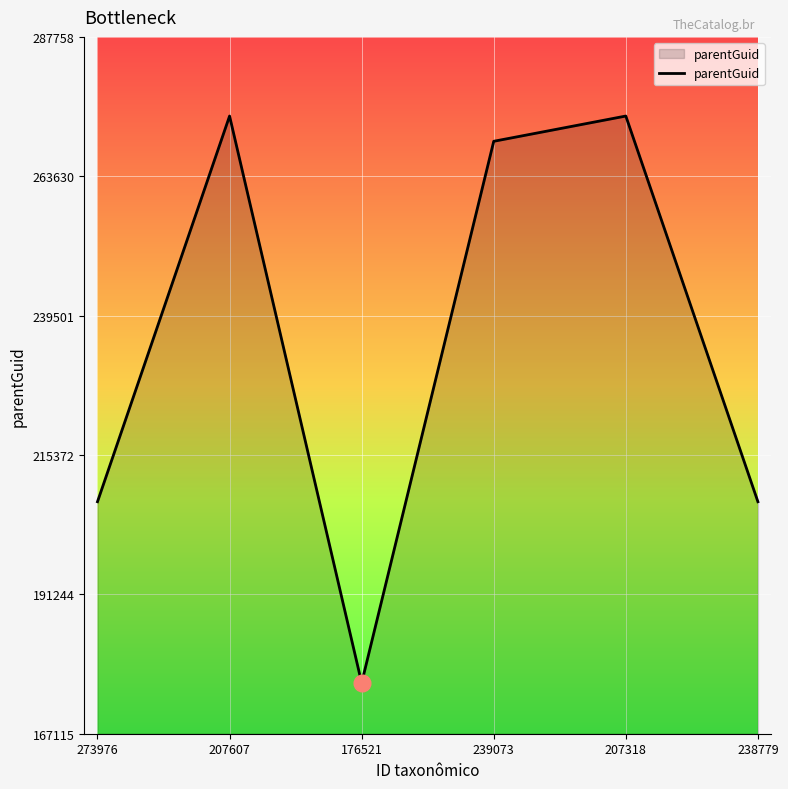

What is the difference between the maximum and second lowest values?

66775